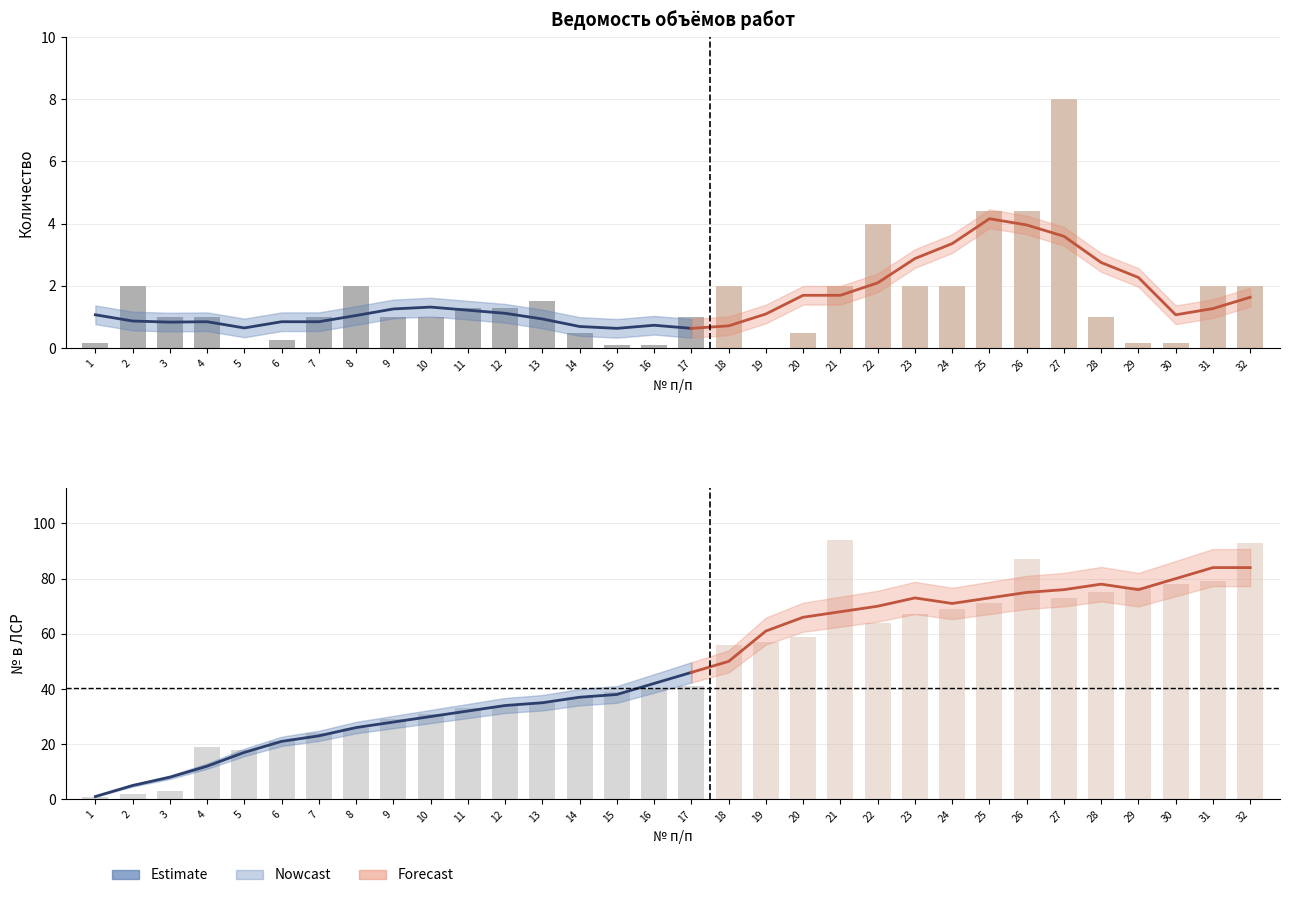

Read the Количество value at 1.

0.2